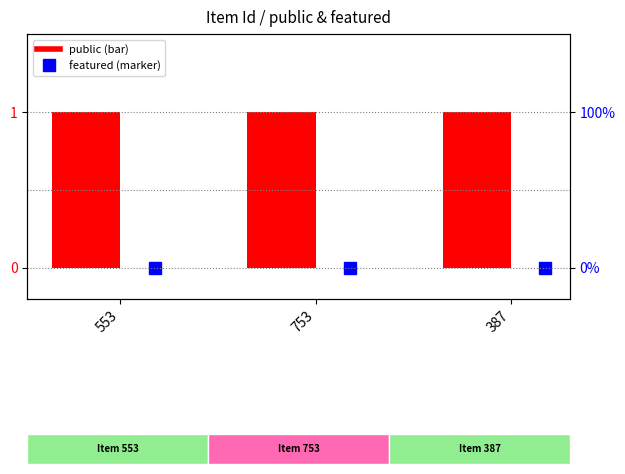

Rank the series at 553 from highest to lowest value.

public, featured